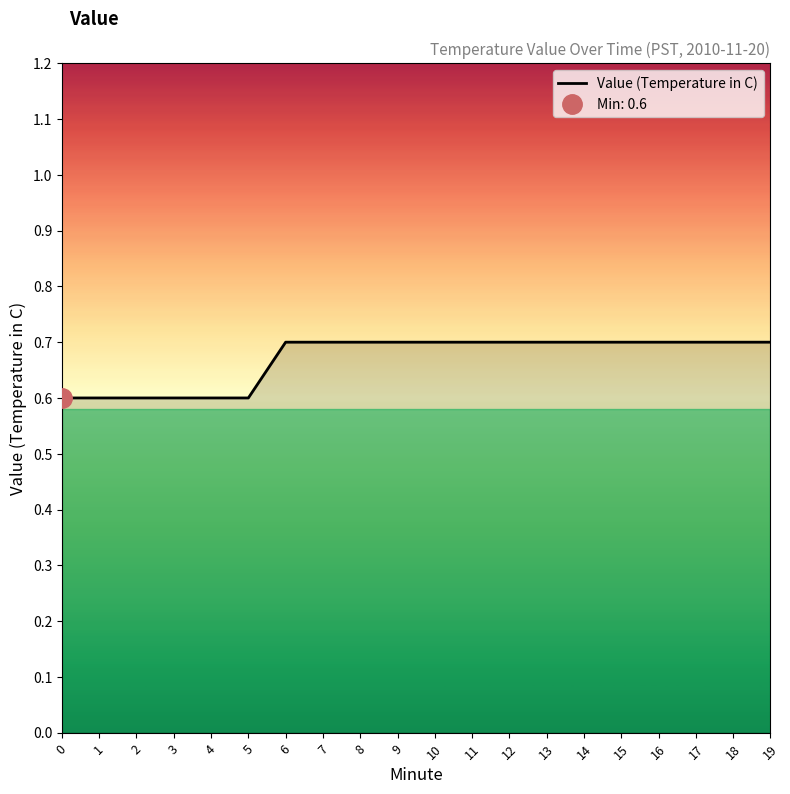

The chart shows a value of 1.1 at 3. True or false?

False